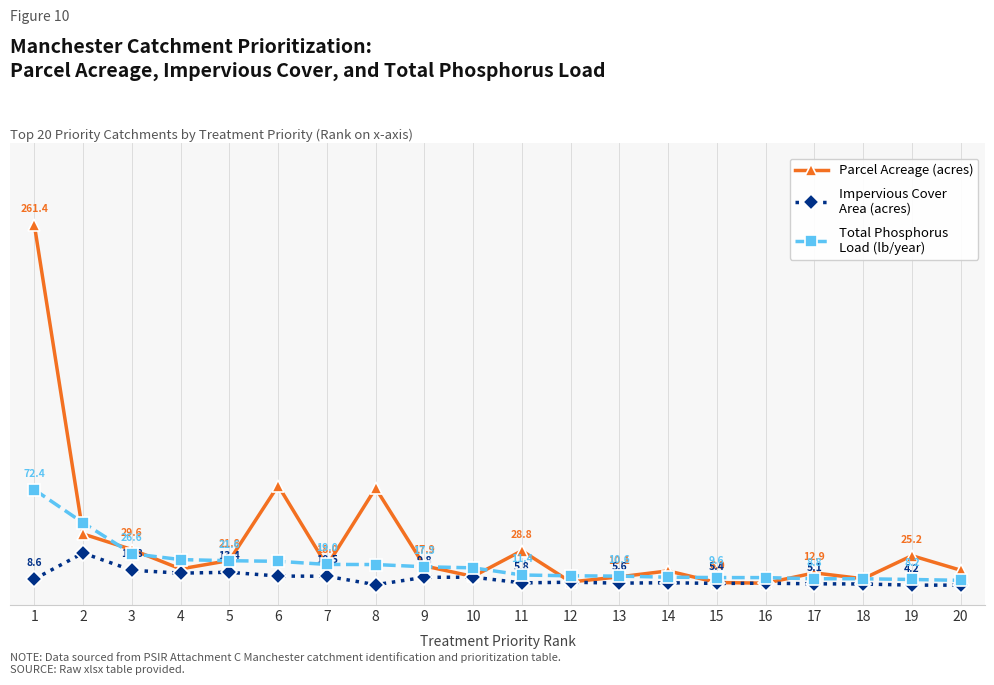

List the series in order of their overall mean, lowest first.

Impervious Cover Area (acres), Total Phosphorus Load (lb/year), Parcel Acreage (acres)